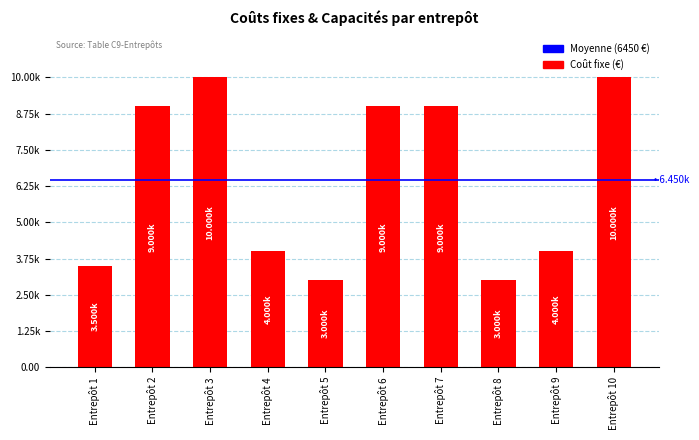

What value does the data have at Entrepôt 1?

3500